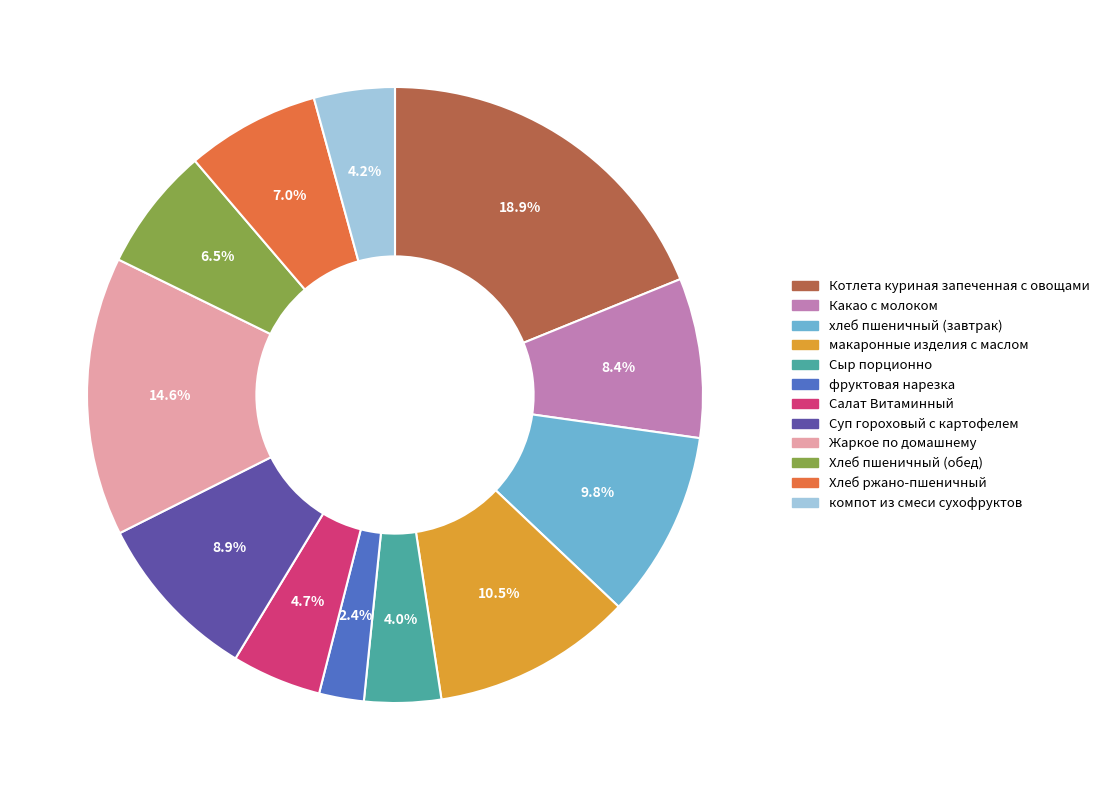

Does any single category account for the majority?

No